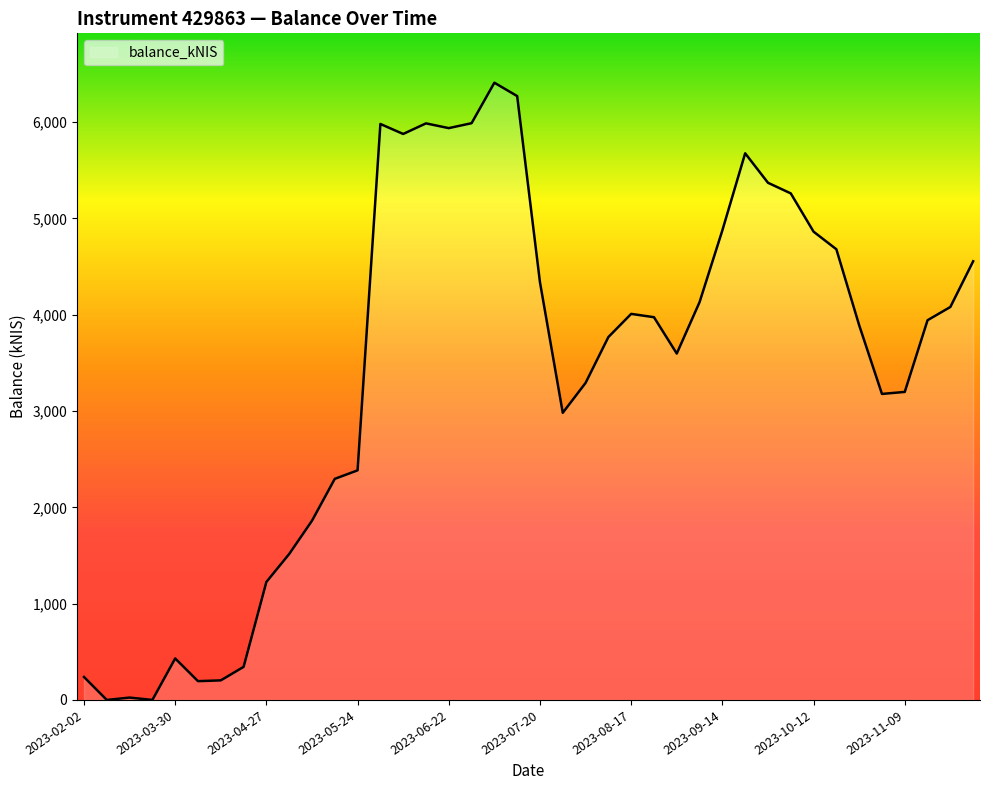

How many lines are shown in the chart?

1